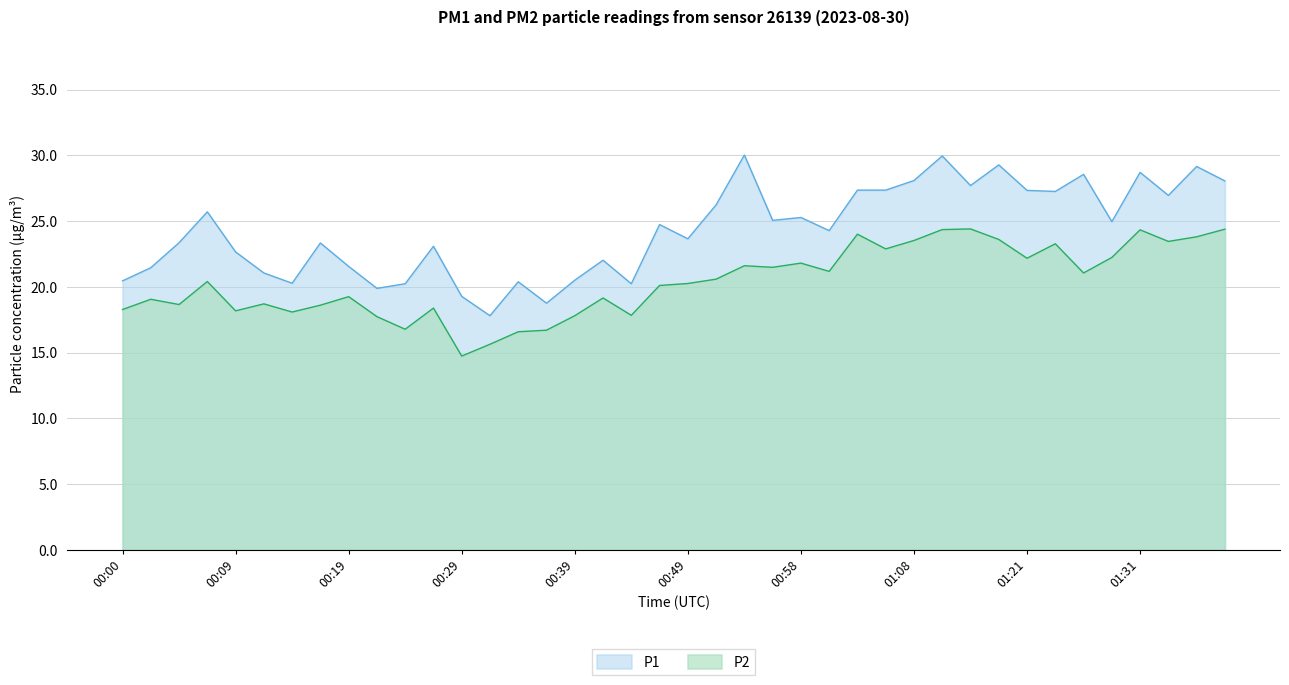

Reading right to left, extract all data points from this chart.

P1: 01:39=28.1	01:36=29.1	01:34=26.9	01:31=28.7	01:29=24.9	01:26=28.6	01:23=27.2	01:21=27.3	01:18=29.3	01:16=27.7	01:13=29.9	01:08=28.1	01:06=27.4	01:03=27.4	01:01=24.3	00:58=25.3	00:56=25.1	00:53=30.0	00:51=26.2	00:49=23.6	00:46=24.7	00:44=20.2	00:41=22.0	00:39=20.5	00:37=18.8	00:34=20.4	00:31=17.8	00:29=19.3	00:26=23.1	00:24=20.2	00:22=19.9	00:19=21.6	00:17=23.3	00:14=20.3	00:12=21.1	00:09=22.6	00:07=25.7	00:05=23.4	00:02=21.4	00:00=20.4
P2: 01:39=24.4	01:36=23.8	01:34=23.4	01:31=24.3	01:29=22.2	01:26=21.1	01:23=23.3	01:21=22.2	01:18=23.6	01:16=24.4	01:13=24.4	01:08=23.5	01:06=22.9	01:03=24.0	01:01=21.2	00:58=21.8	00:56=21.5	00:53=21.6	00:51=20.6	00:49=20.2	00:46=20.1	00:44=17.8	00:41=19.1	00:39=17.8	00:37=16.7	00:34=16.6	00:31=15.6	00:29=14.7	00:26=18.4	00:24=16.8	00:22=17.7	00:19=19.2	00:17=18.6	00:14=18.1	00:12=18.7	00:09=18.2	00:07=20.4	00:05=18.6	00:02=19.1	00:00=18.3